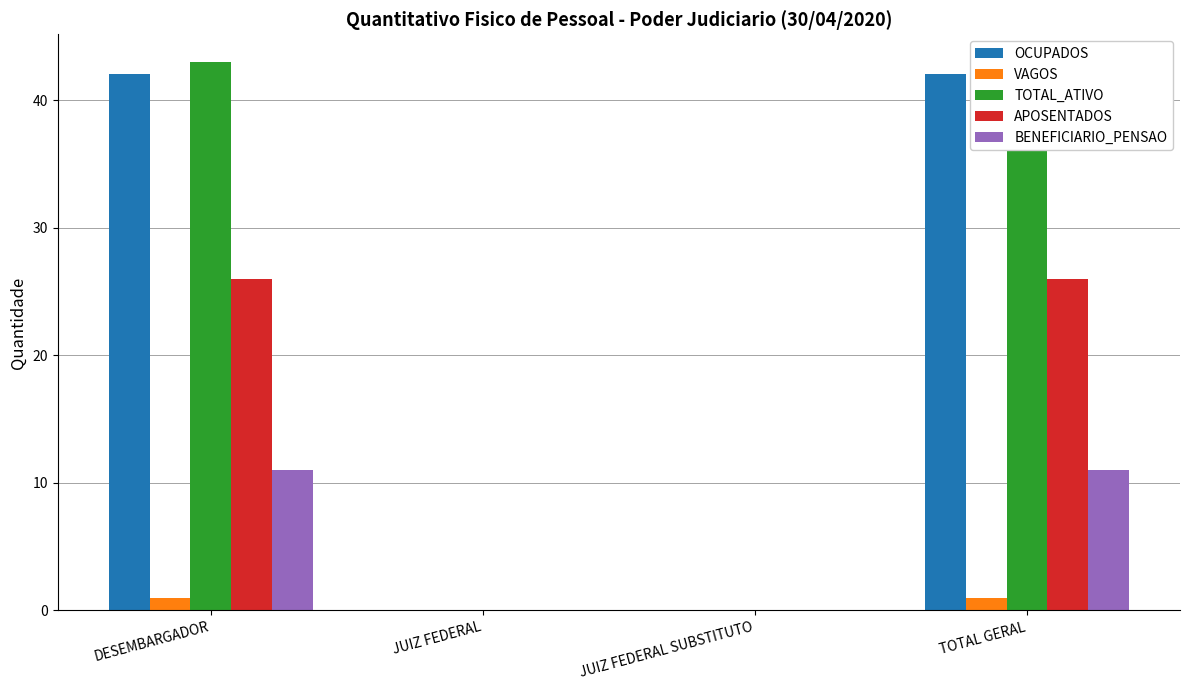

What is the label of the 1st bar from the left?

DESEMBARGADOR